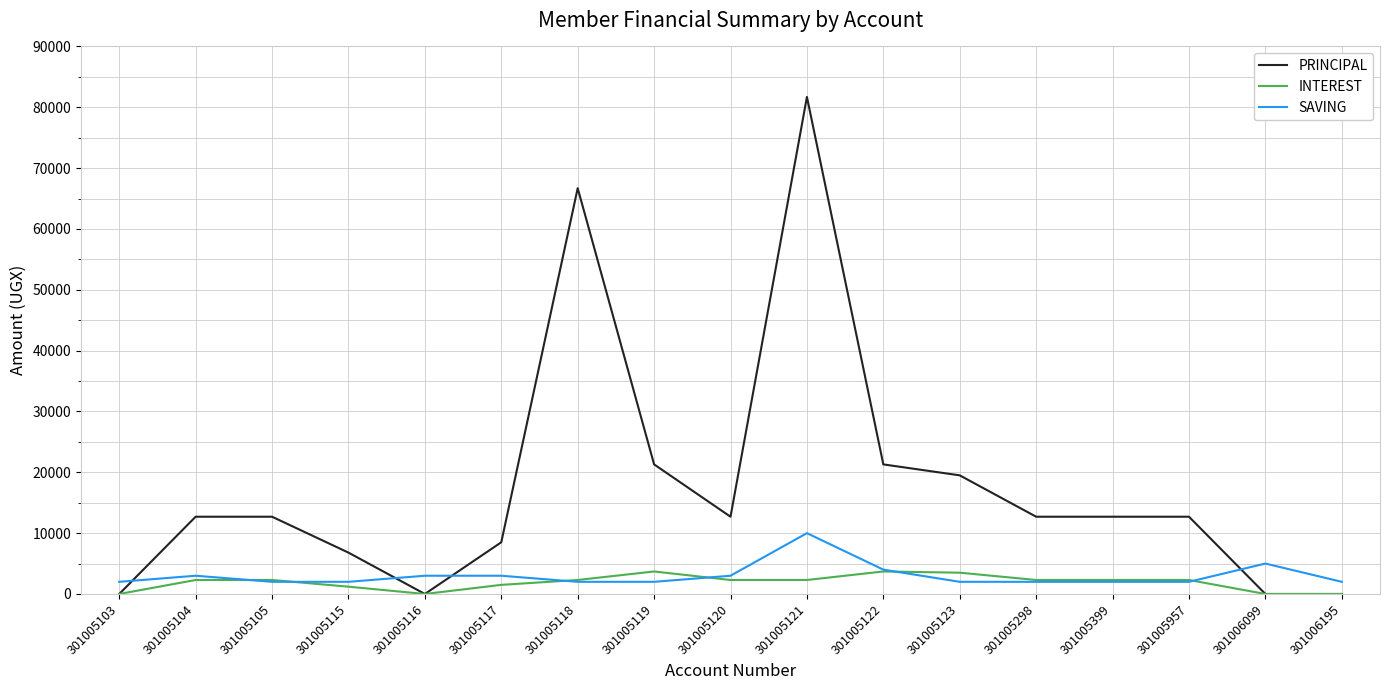

True or false: INTEREST has a value of 3700 at 301005122.

True